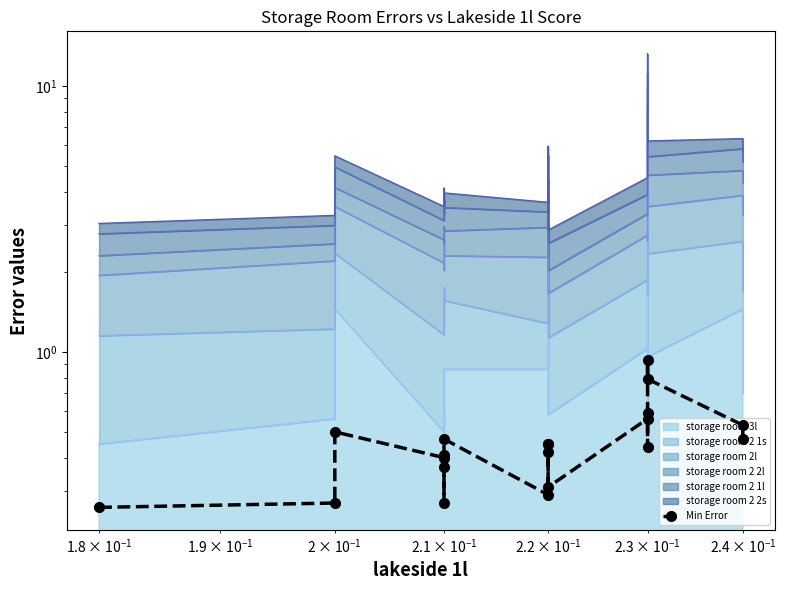

True or false: there are more than 0 points higher than both neighbors.

True